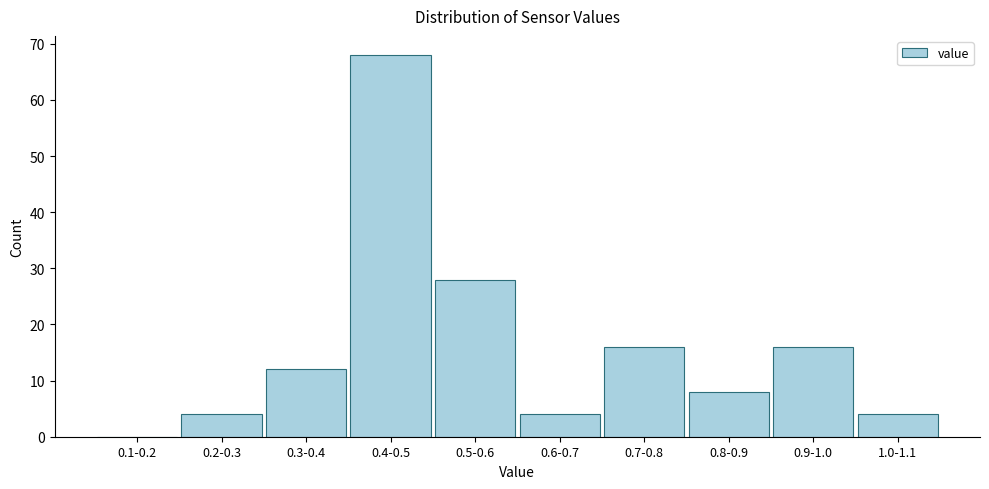

Reading left to right, transcribe all the data shown in this chart.

0.1-0.2=0	0.2-0.3=4	0.3-0.4=12	0.4-0.5=68	0.5-0.6=28	0.6-0.7=4	0.7-0.8=16	0.8-0.9=8	0.9-1.0=16	1.0-1.1=4